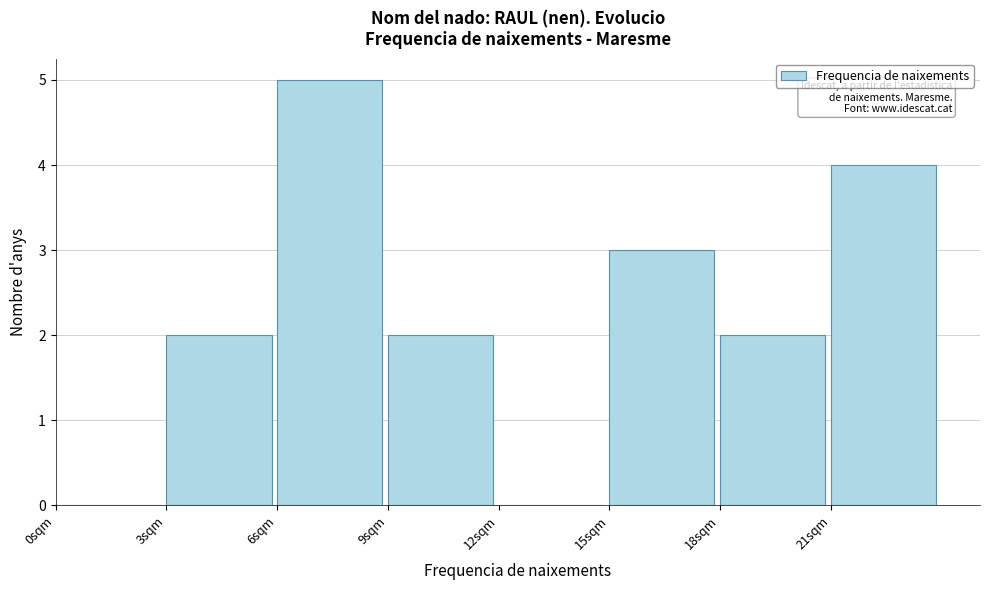

Reading left to right, transcribe this chart: for each bar, give the range it covers on the x-axis and its height. The values are not printed on the chart, so give them approximately, as read against the axis.

0 to 3: 0
3 to 6: 2
6 to 9: 5
9 to 12: 2
12 to 15: 0
15 to 18: 3
18 to 21: 2
21 to 24: 4